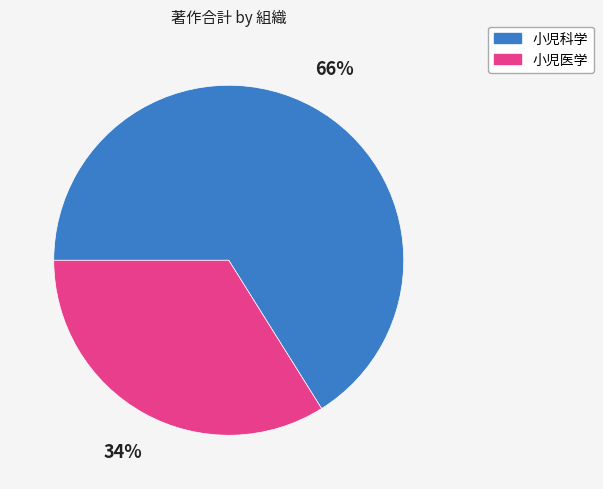

Rank the categories by value from highest to lowest.

小児科学, 小児医学